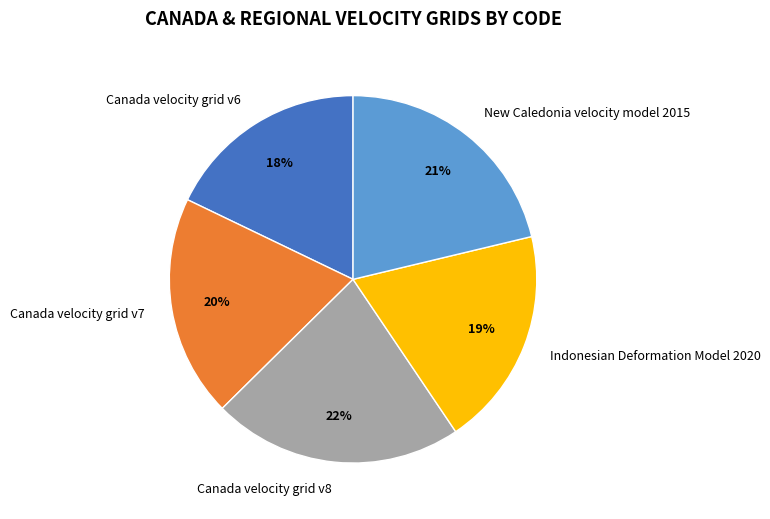

Is there a majority slice in this chart?

No